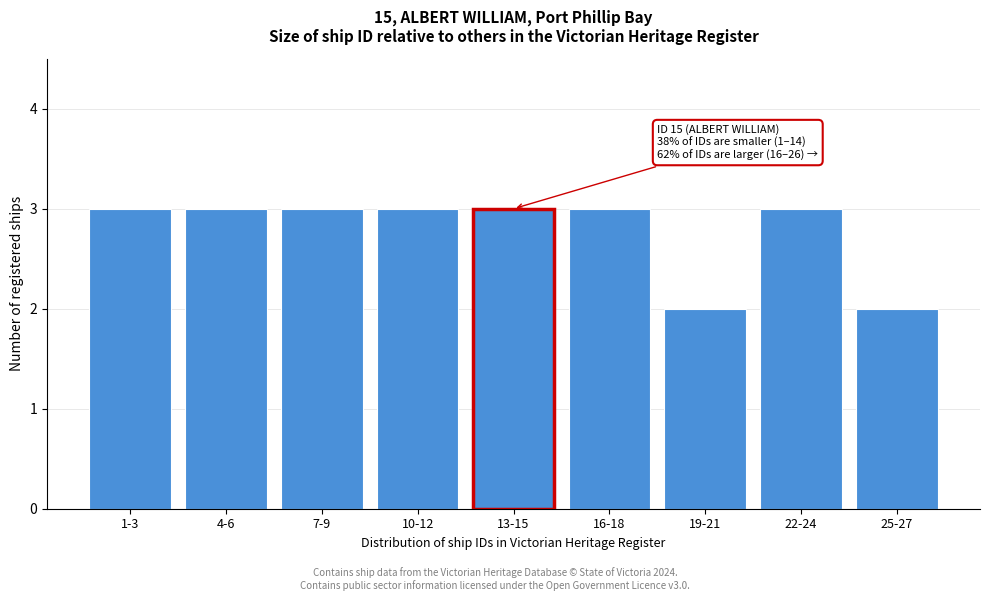

Reading left to right, transcribe all the data shown in this chart.

1-3=3	4-6=3	7-9=3	10-12=3	13-15=3	16-18=3	19-21=2	22-24=3	25-27=2